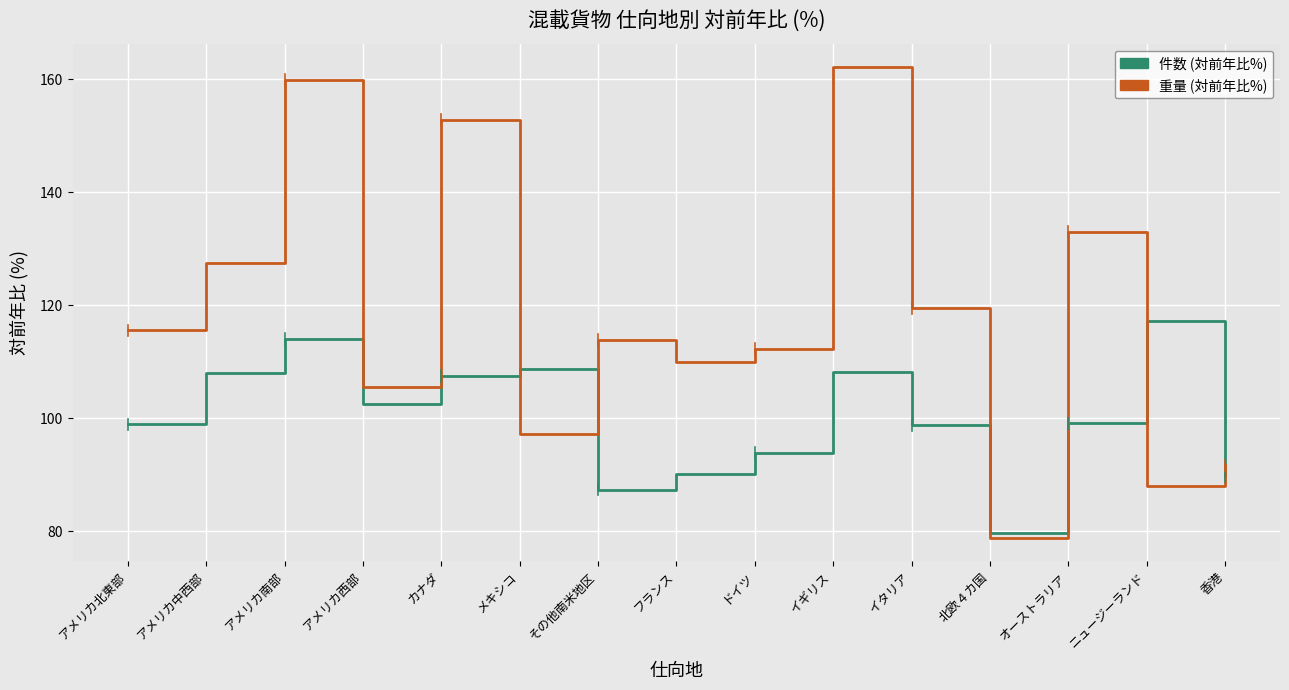

True or false: 件数 (対前年比%) has more than 0 points higher than both neighbors.

True